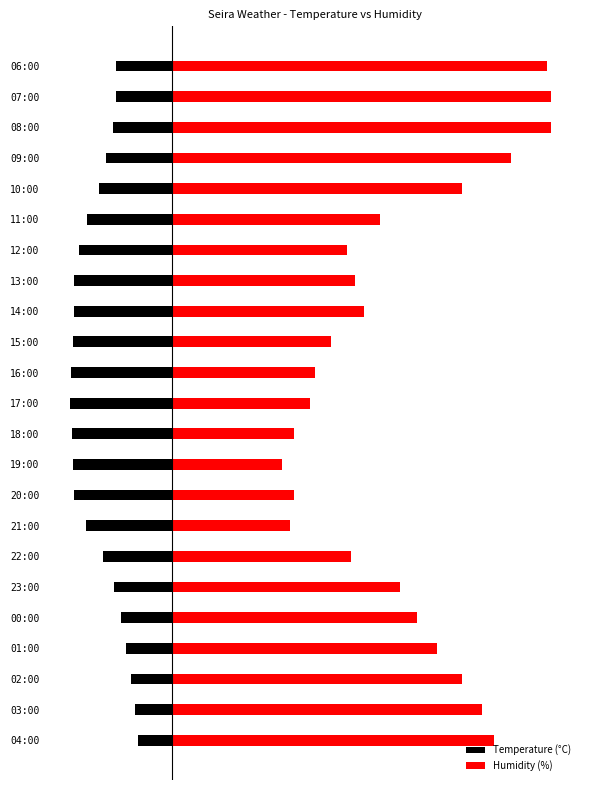

What is the difference between the Temperature (°C) values at 18:00 and 03:00?

15.6